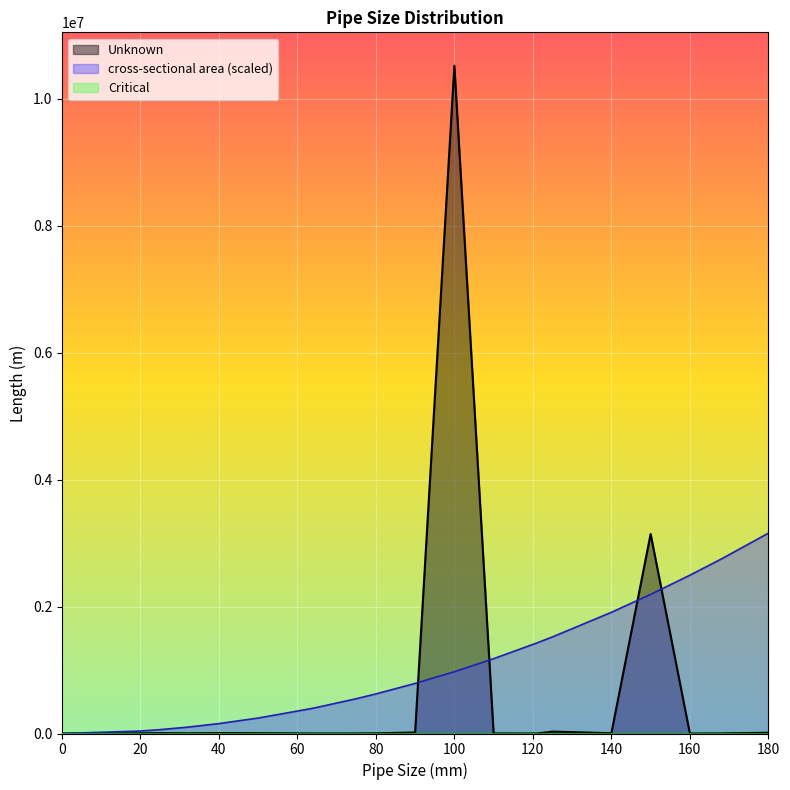

At 121, list the series in order from smallest to largest.

Unknown, cross-sectional area